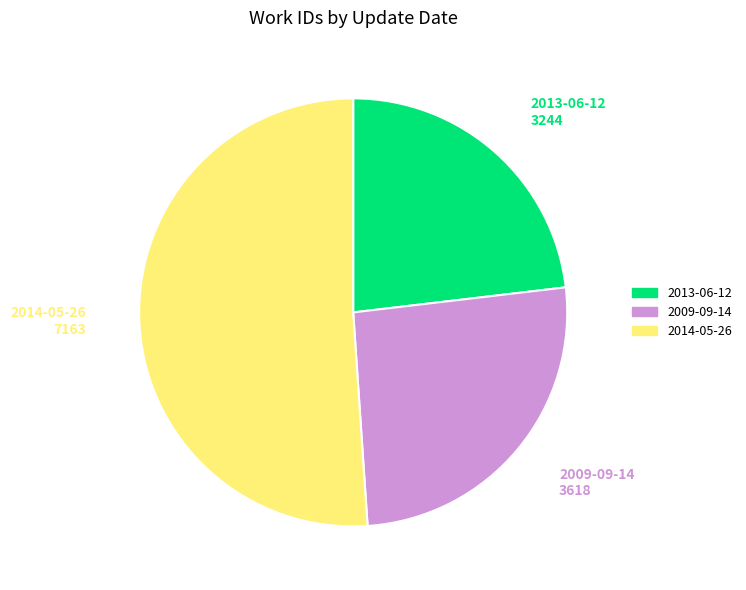

Does any single category account for the majority?

Yes